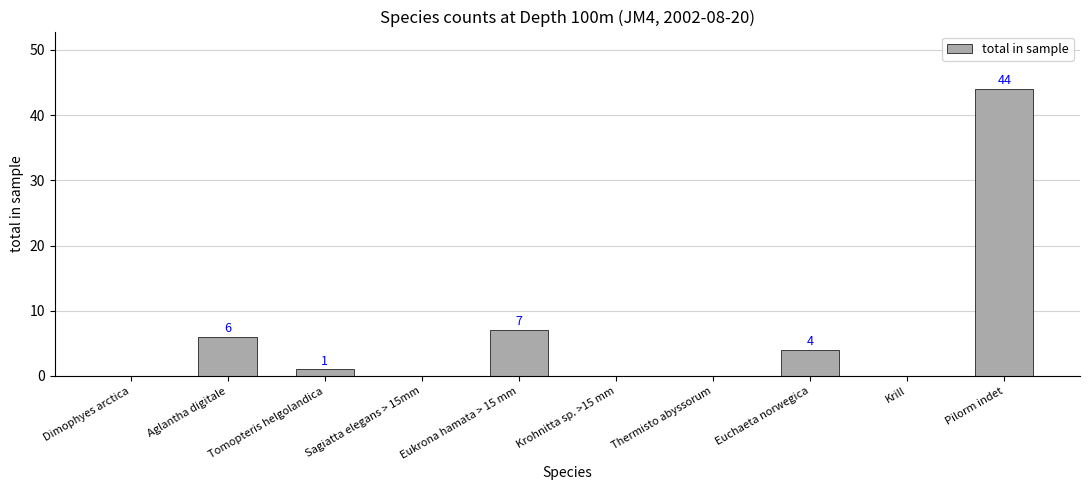

True or false: the data shows 4 at Euchaeta norwegica.

True